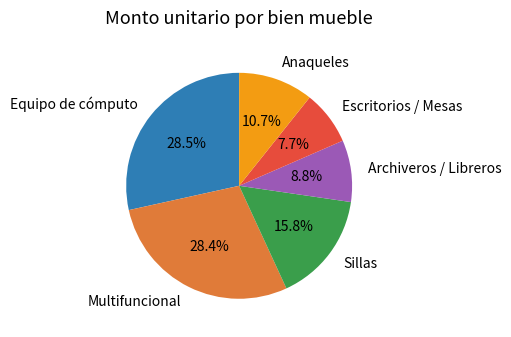

How much of the chart is everything except Anaqueles?

89.3%